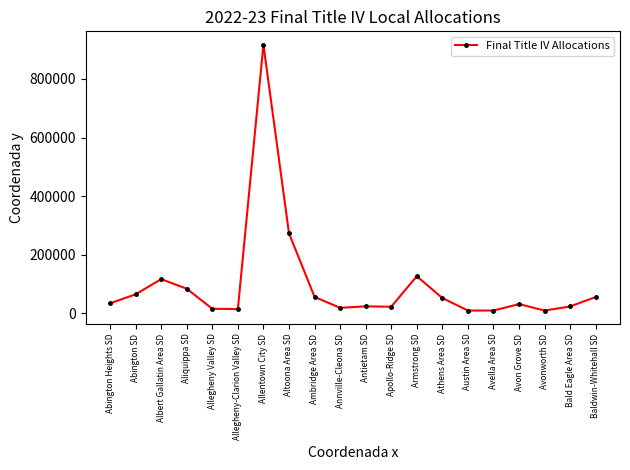

What is the ratio of the value at Allentown City SD to the value at Abington Heights SD?

26.5